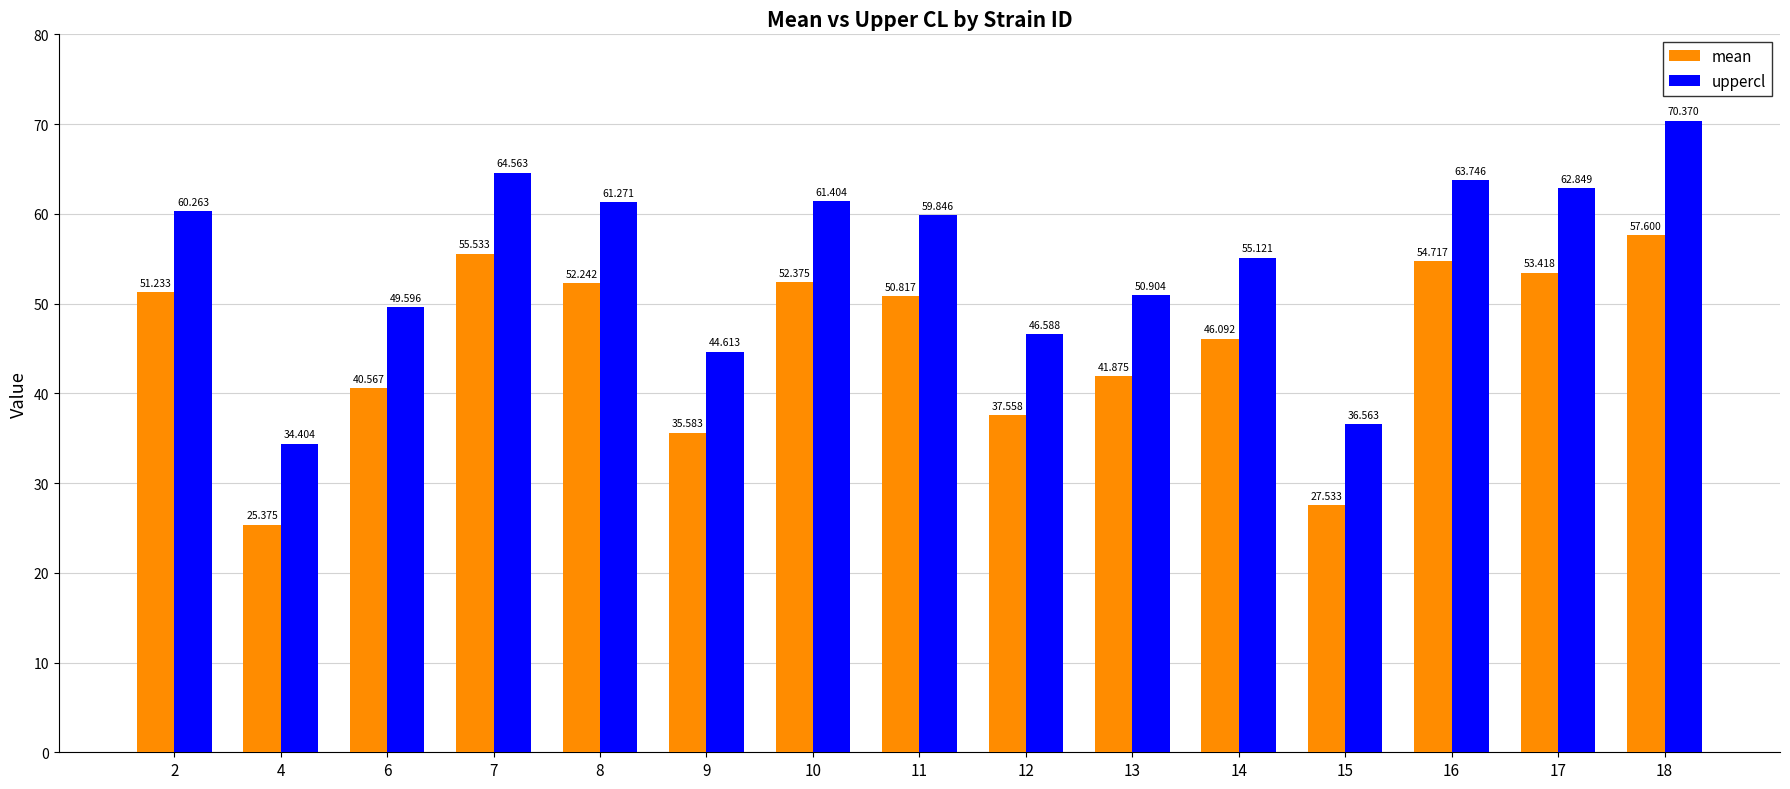

At how many categories does at least one series exceed 34?

15